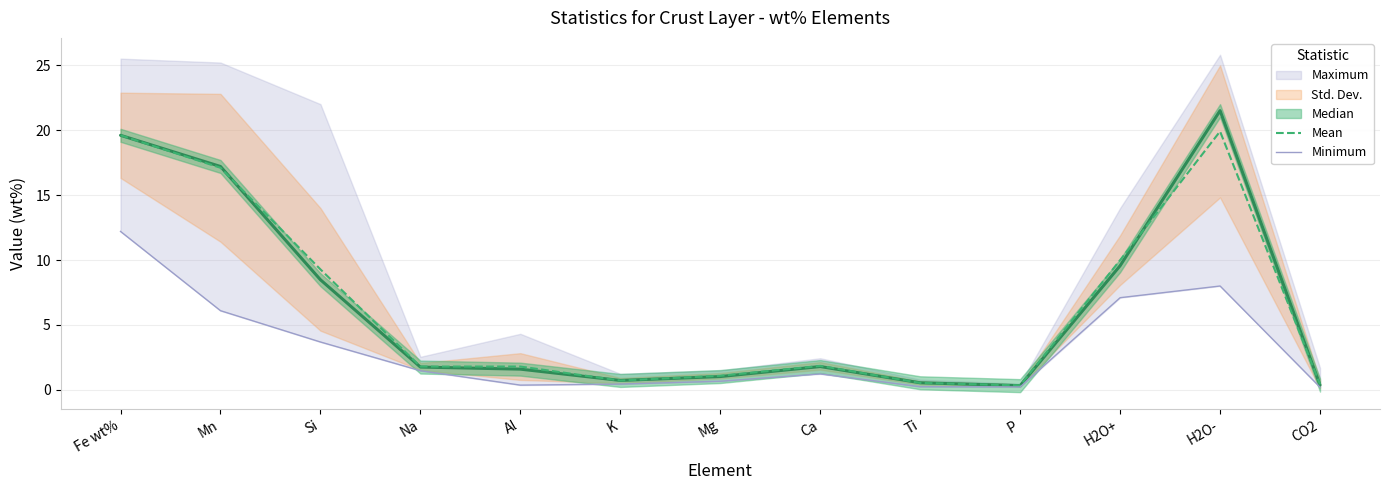

List the labels in order of Minimum value, largest first.

Fe wt%, H2O-, H2O+, Mn, Si, Na, Ca, Mg, K, Al, Ti, P, CO2